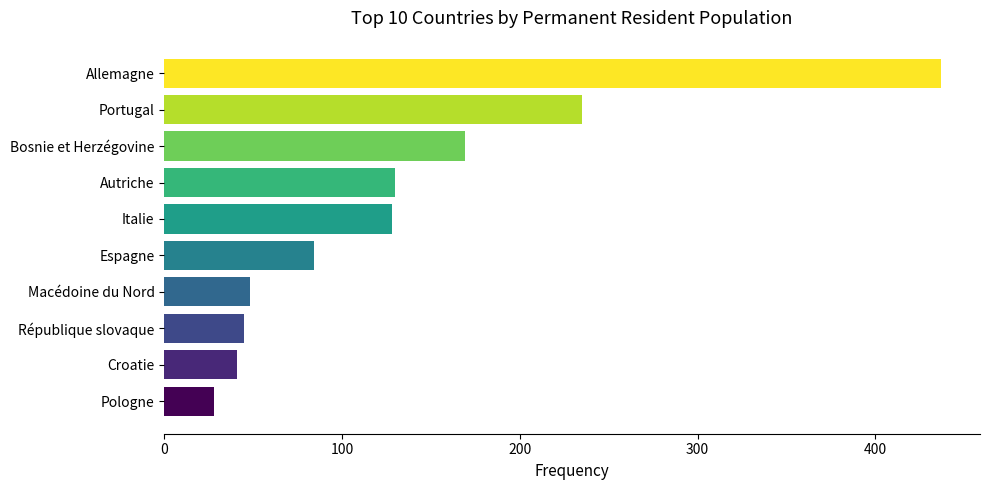

Which label corresponds to the largest value in the chart?

Allemagne